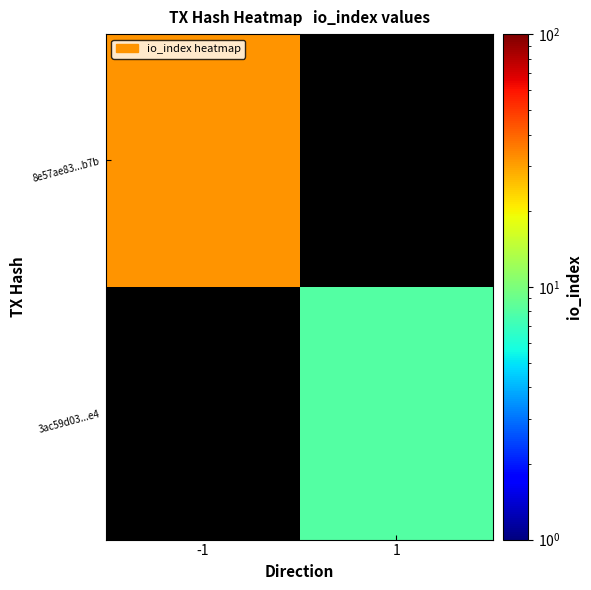

Which series has the largest range (max minus min)?

8e57ae83...b7b